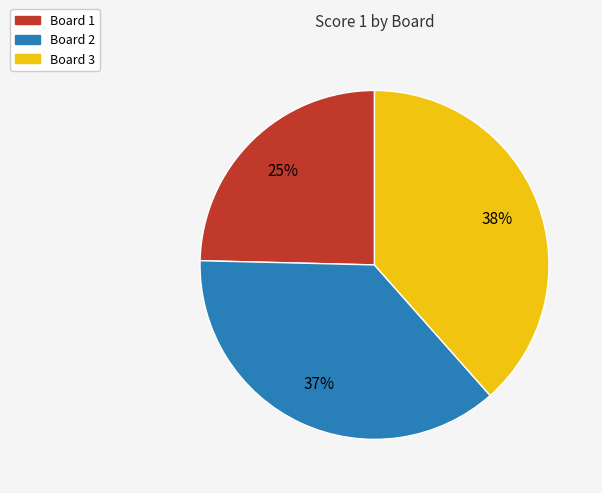

Rank the categories by value from lowest to highest.

Board 1, Board 2, Board 3